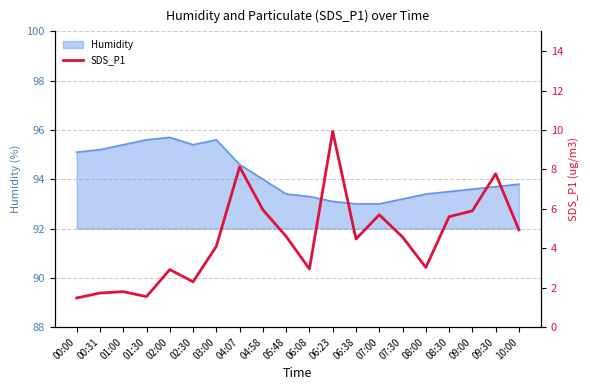

The value of Humidity at 06:08 is 93.3. True or false?

True